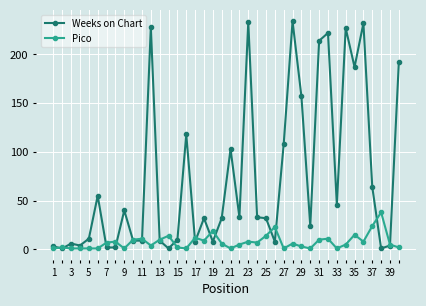

What is the greatest value displayed?

234